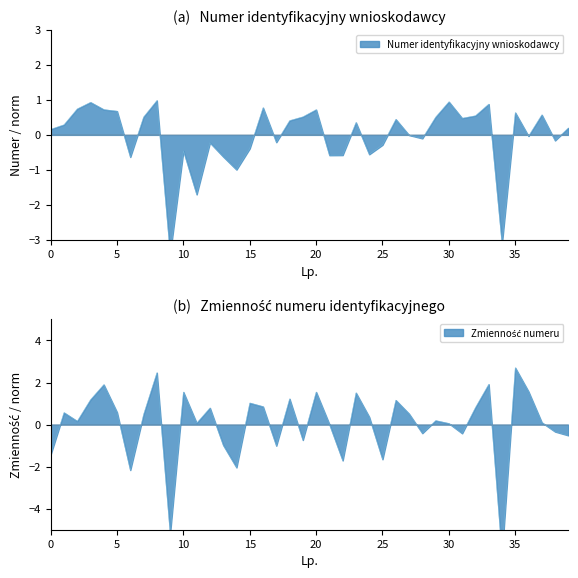

How many values are above zero?

22